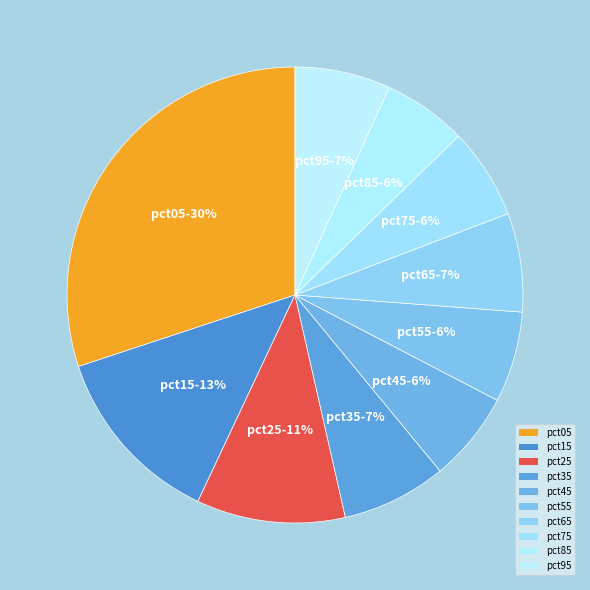

Count the number of slices in the pie.

10